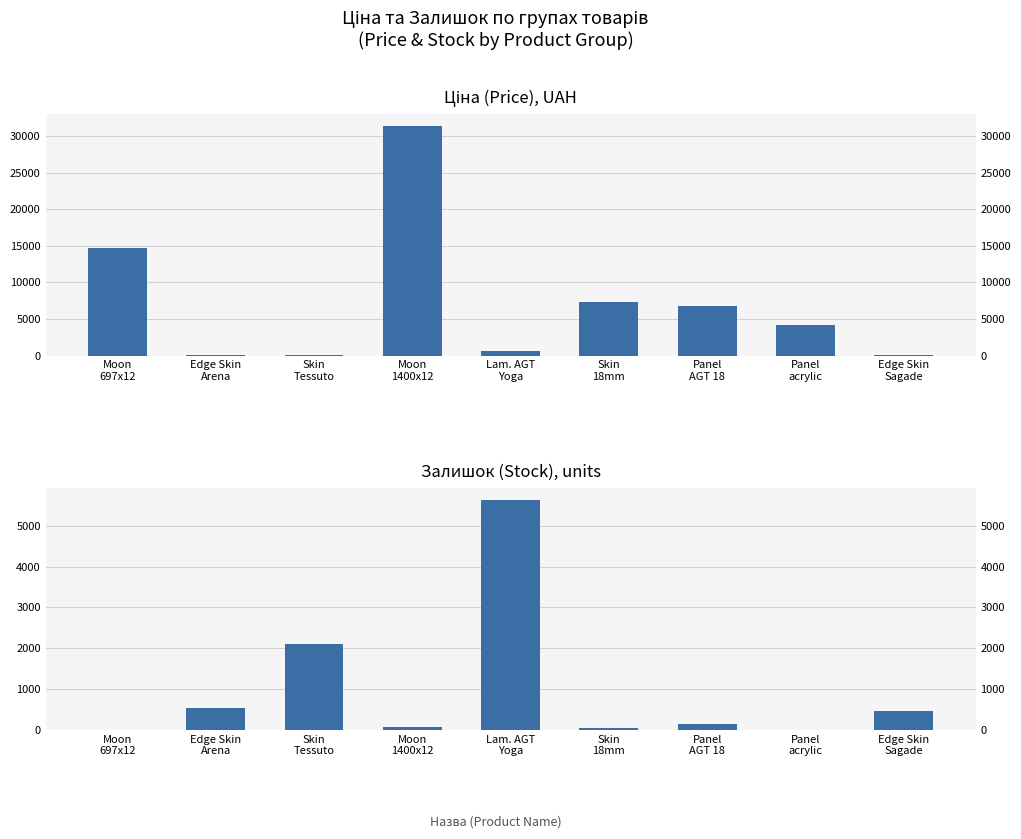

What is the label of the 5th bar from the left?

Lam. AGT
Yoga